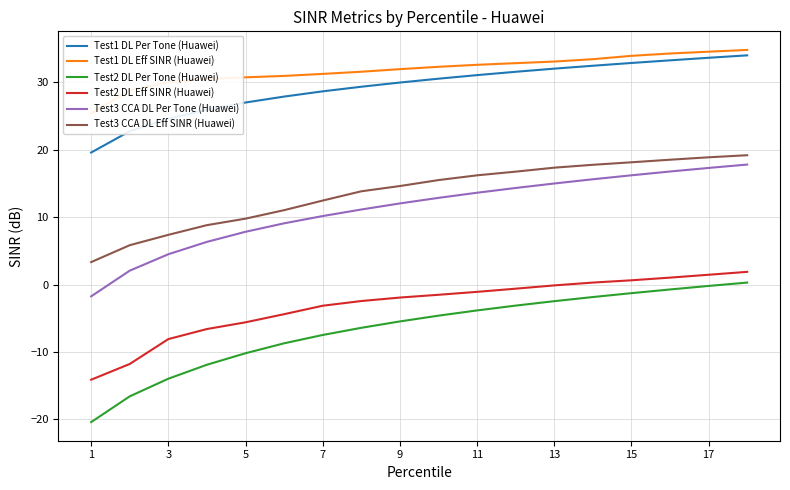

True or false: Test1 DL Eff SINR (Huawei) and Test2 DL Eff SINR (Huawei) intersect in this chart.

False